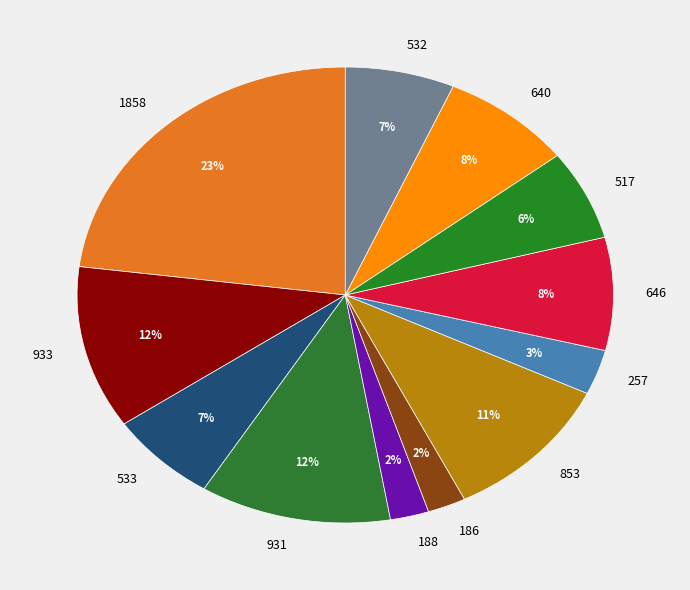

Does 186 represent more than half of the total?

No